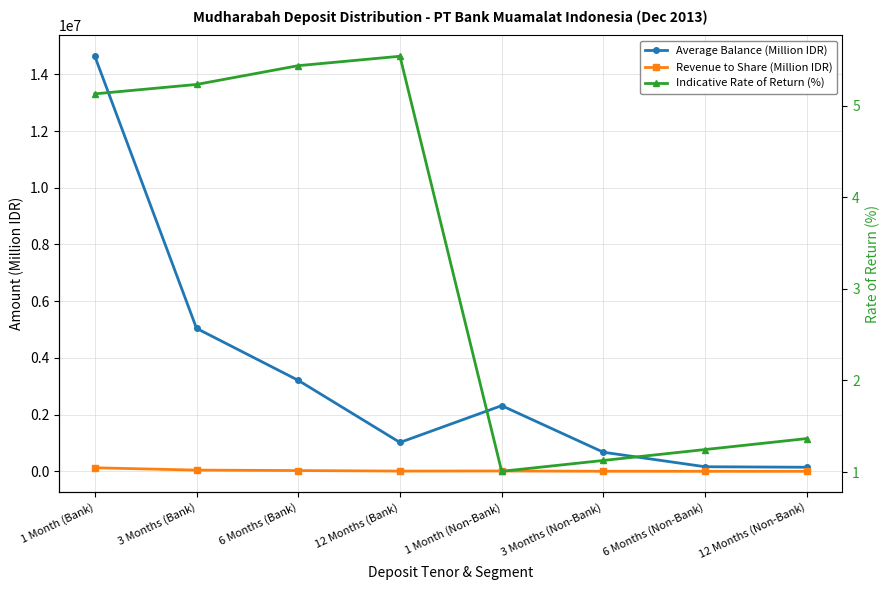

How many lines are shown in the chart?

3